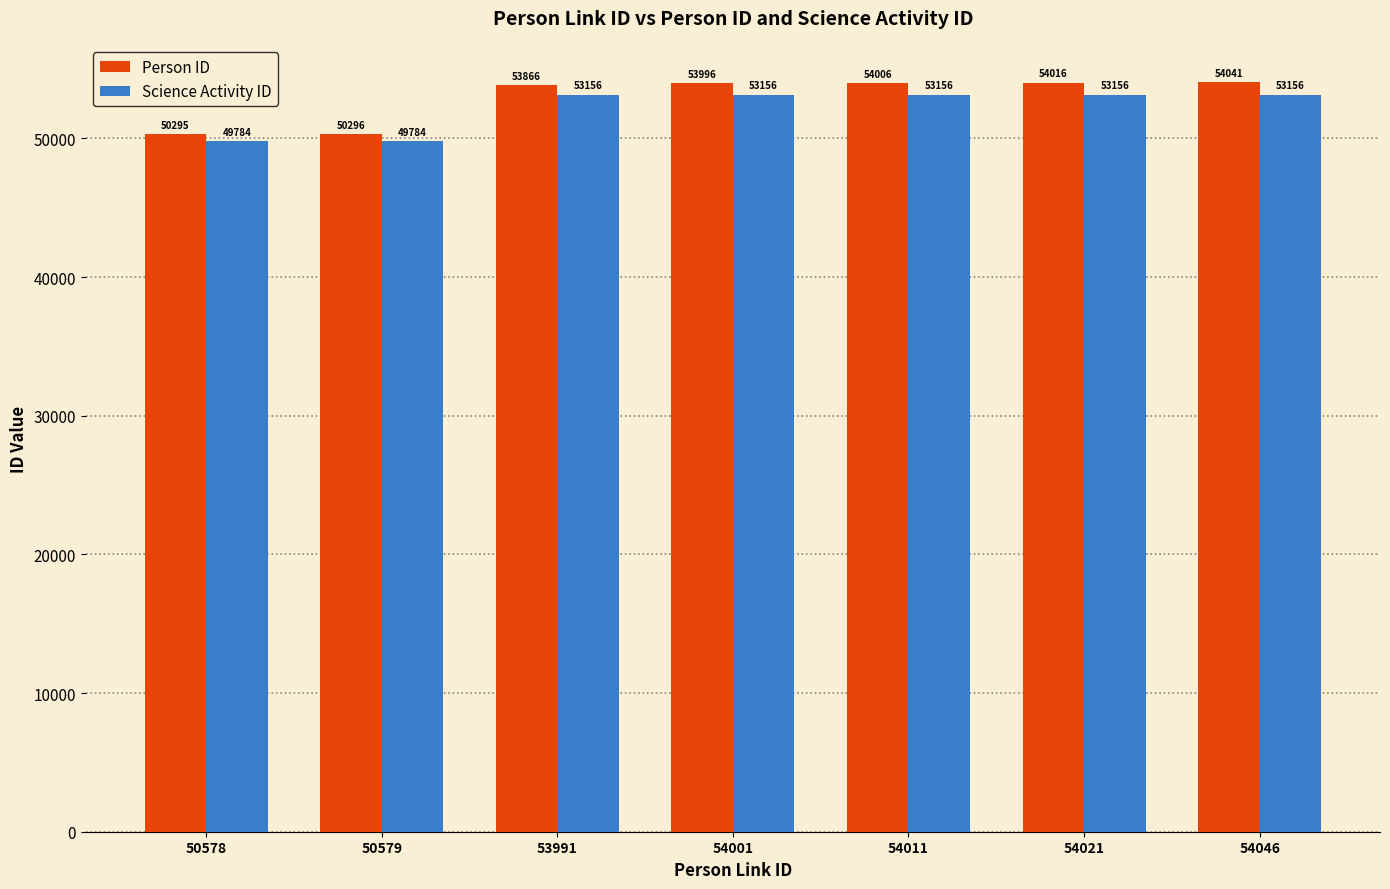

What is the maximum value shown in the chart?

54041